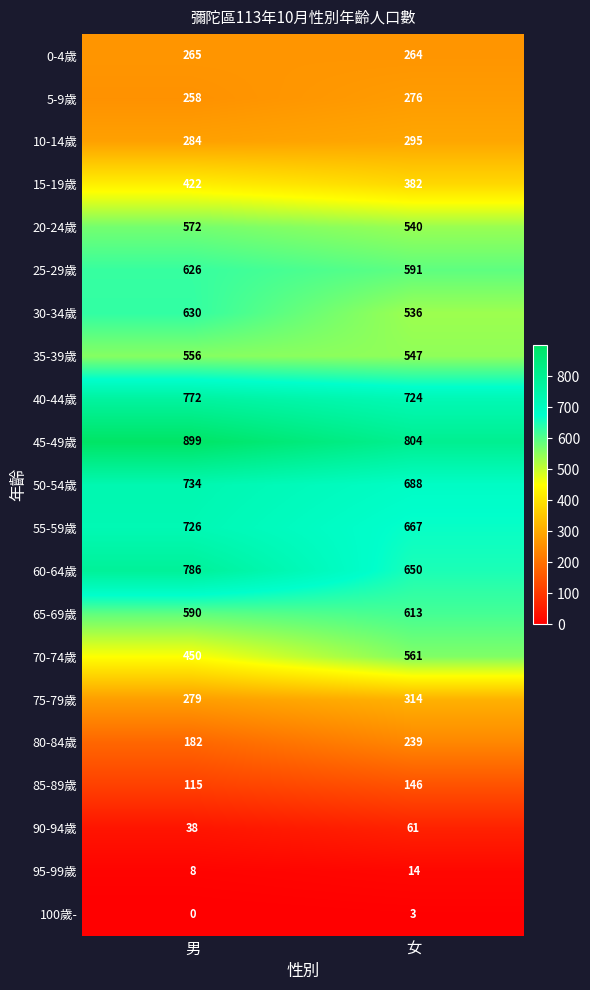

What is the approximate value of 25-29歲 at 女?

591